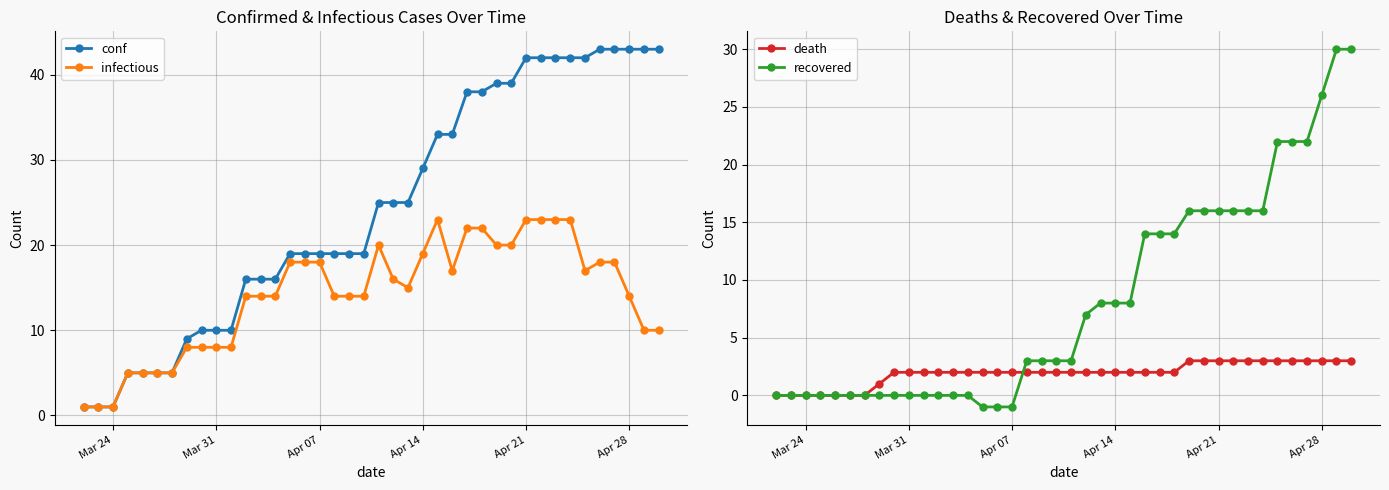

What is the minimum value shown in the chart?

-1